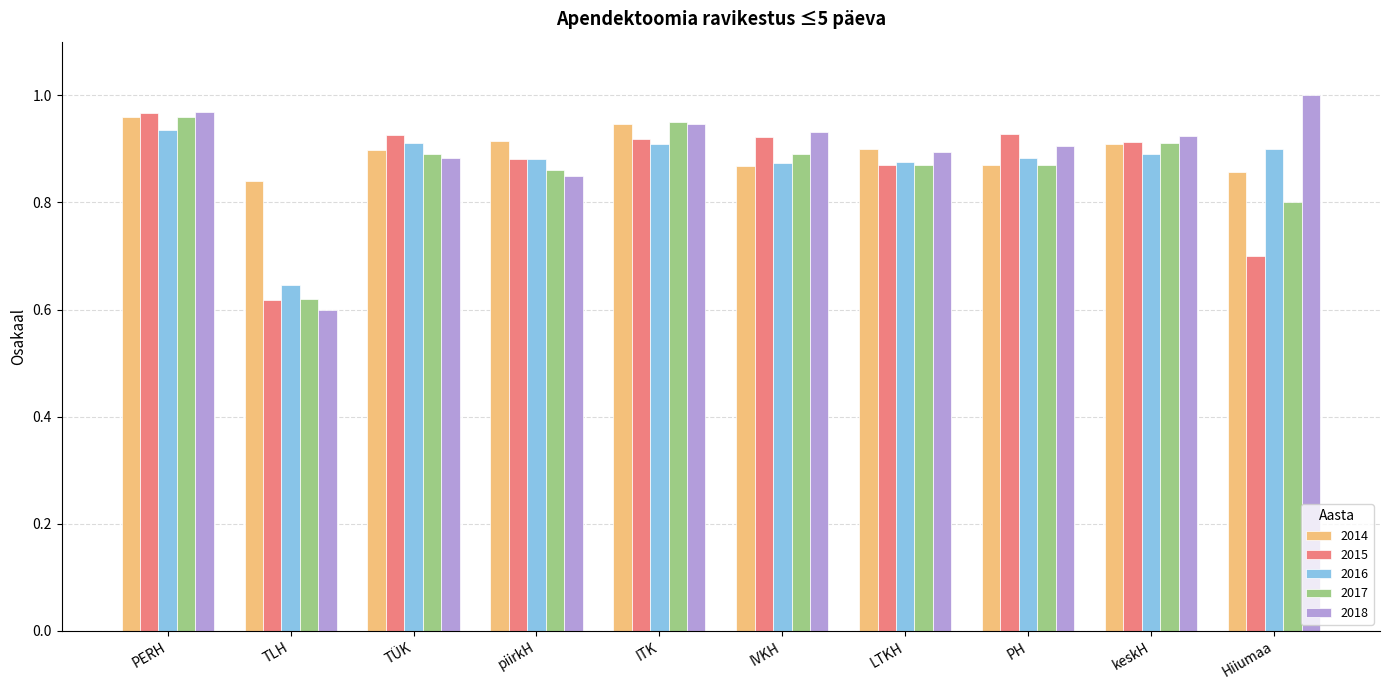

Which series has the largest range (max minus min)?

2018